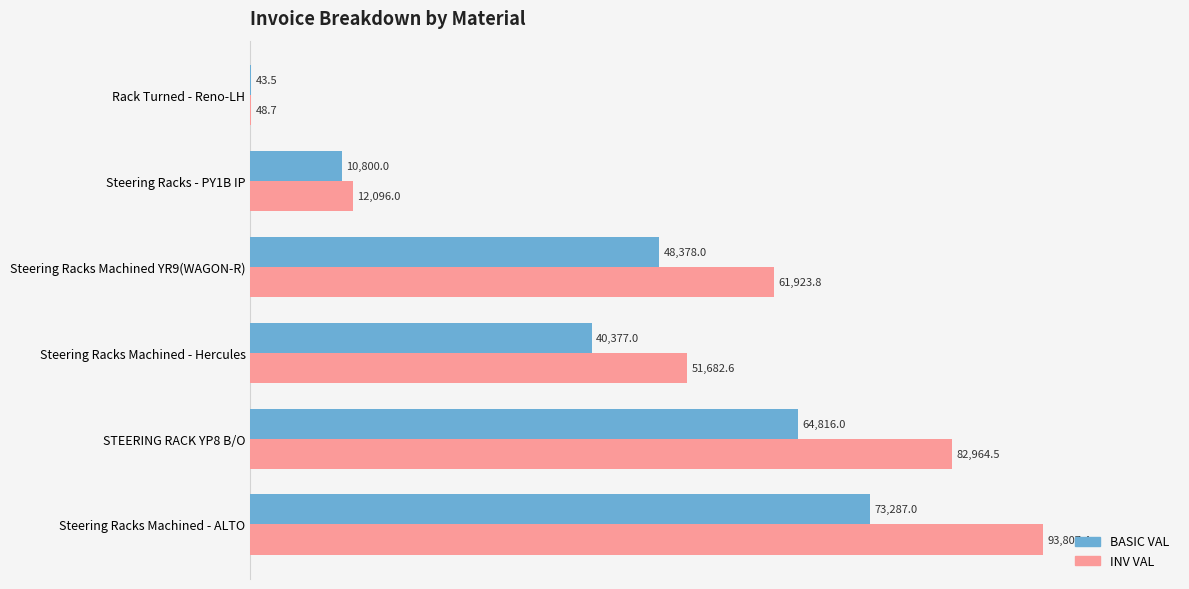

What is the sum of the INV VAL values at Rack Turned - Reno-LH and Steering Racks Machined - ALTO?

93856.1